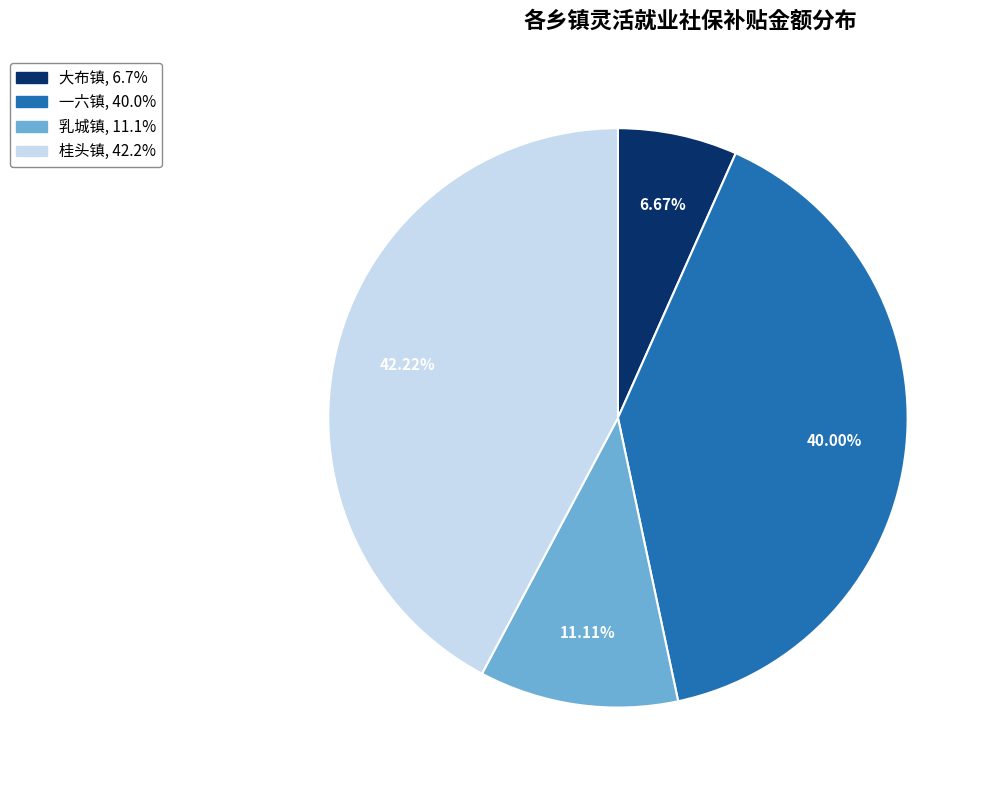

Count the number of slices in the pie.

4